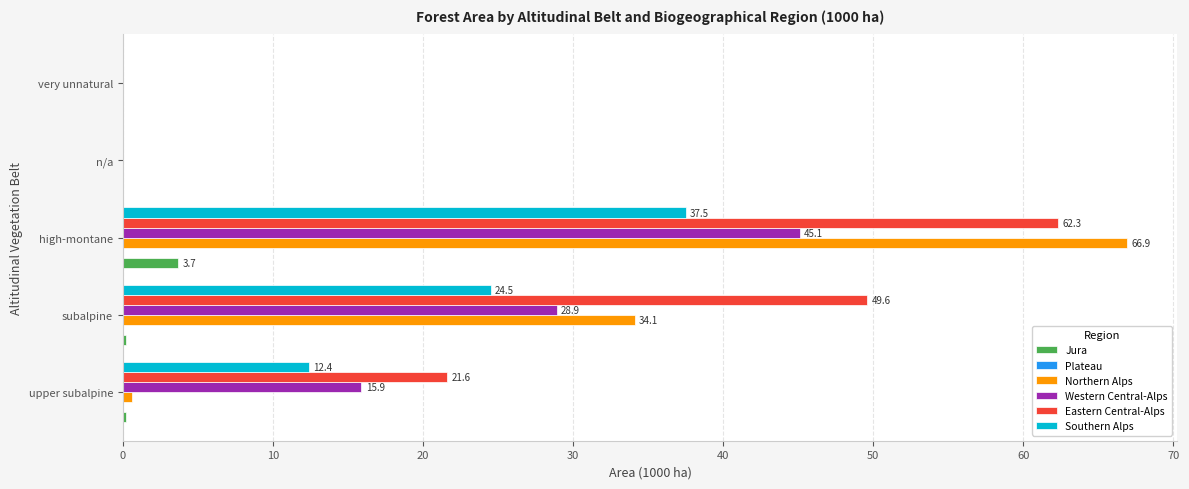

Which series changed the most between subalpine and high-montane?

Northern Alps